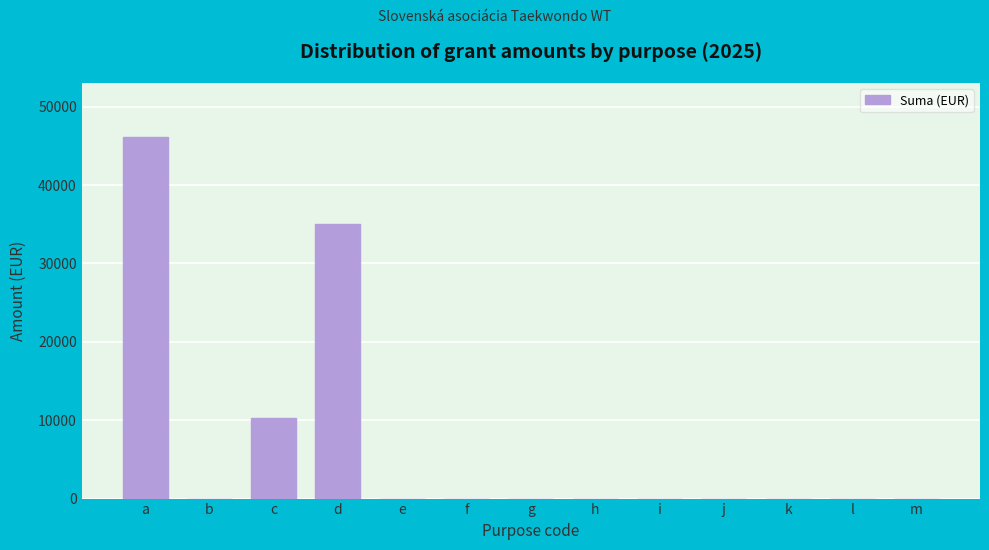

Reading right to left, transcribe all the data shown in this chart.

m=0	l=0	k=0	j=0	i=0	h=0	g=0	f=0	e=0	d=35000	c=10340	b=0	a=46106